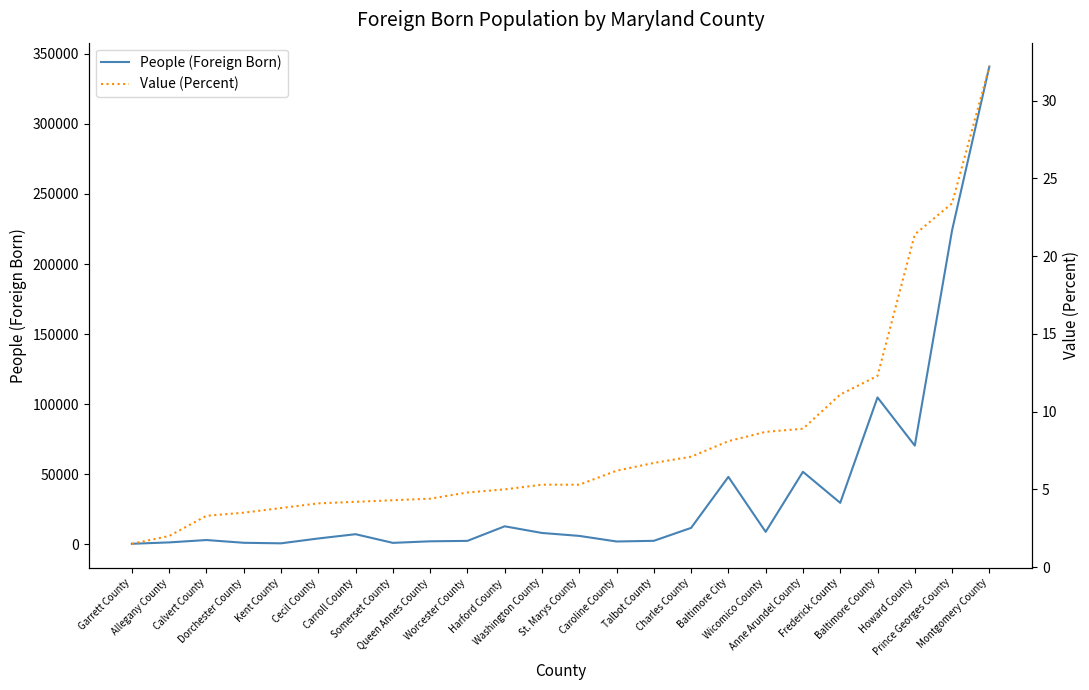

What is the sum of all Value (Percent) values?

197.6